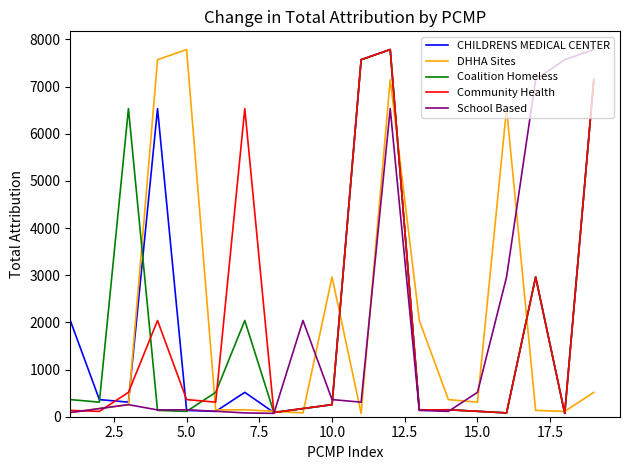

Which series ends up on top after the final intersection of School Based and CHILDRENS MEDICAL CENTER?

School Based